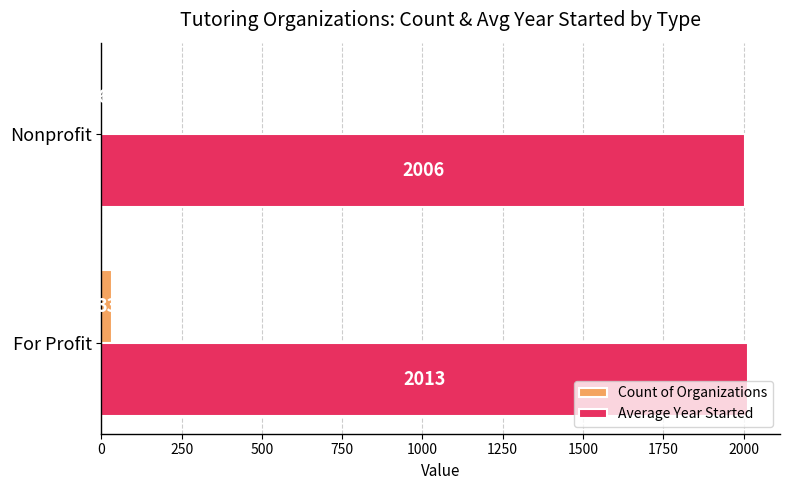

Which series has the largest total across all categories?

Average Year Started